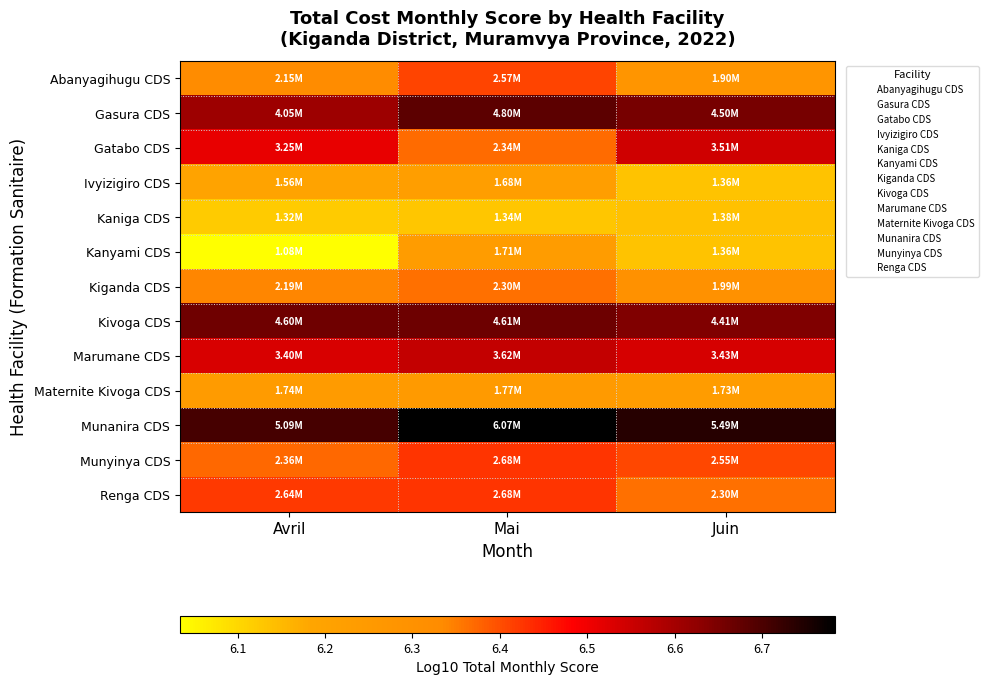

At which category is the sum across all series the highest?

Mai